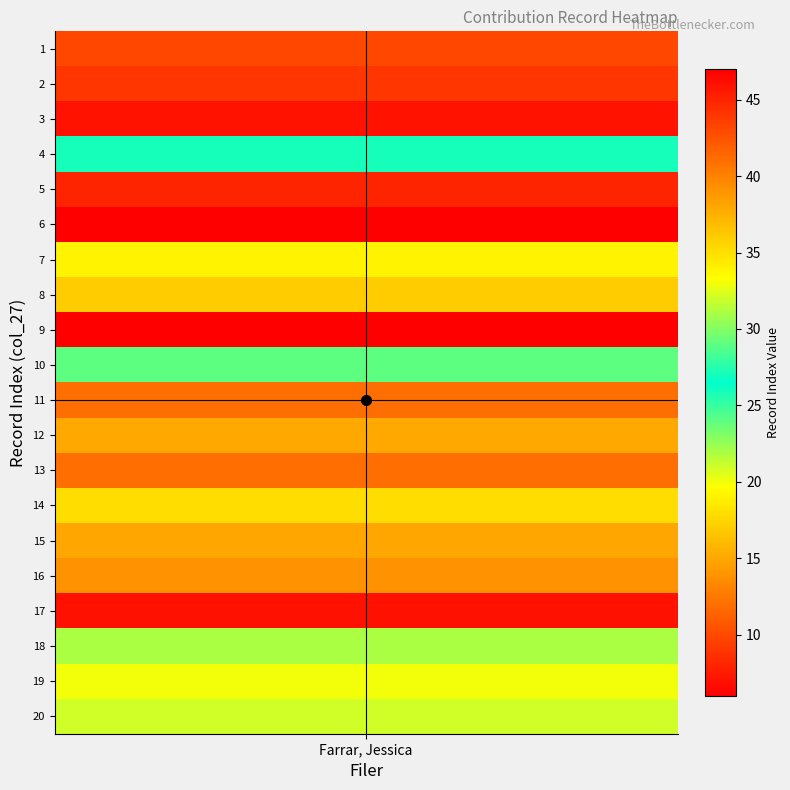

What is the difference between the second highest and second lowest values?

39